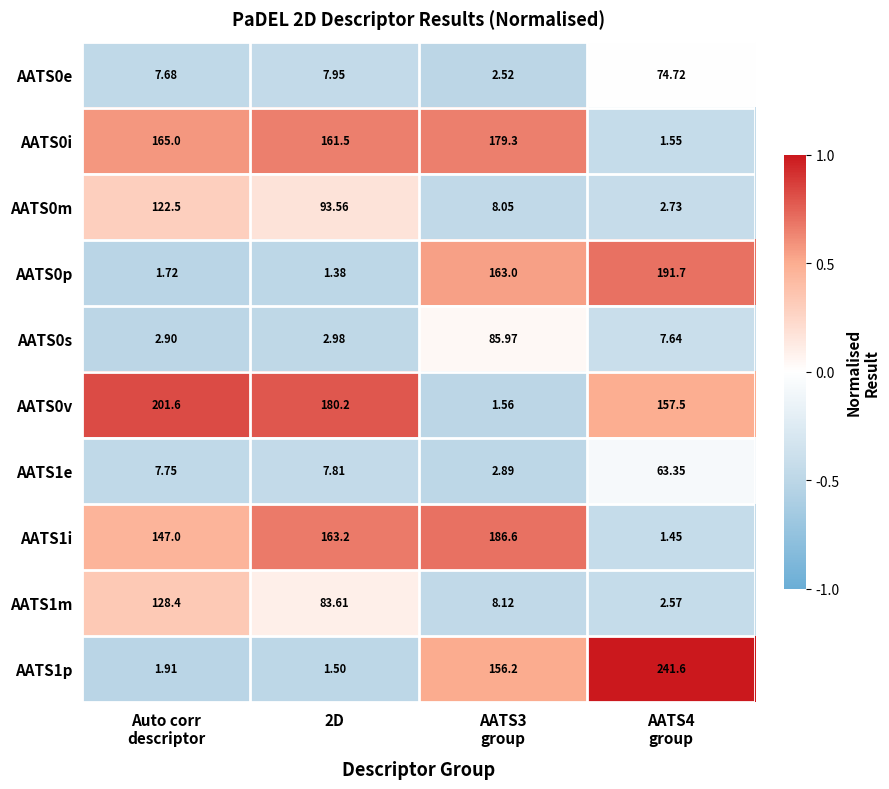

Which series has the largest range (max minus min)?

AATS1p